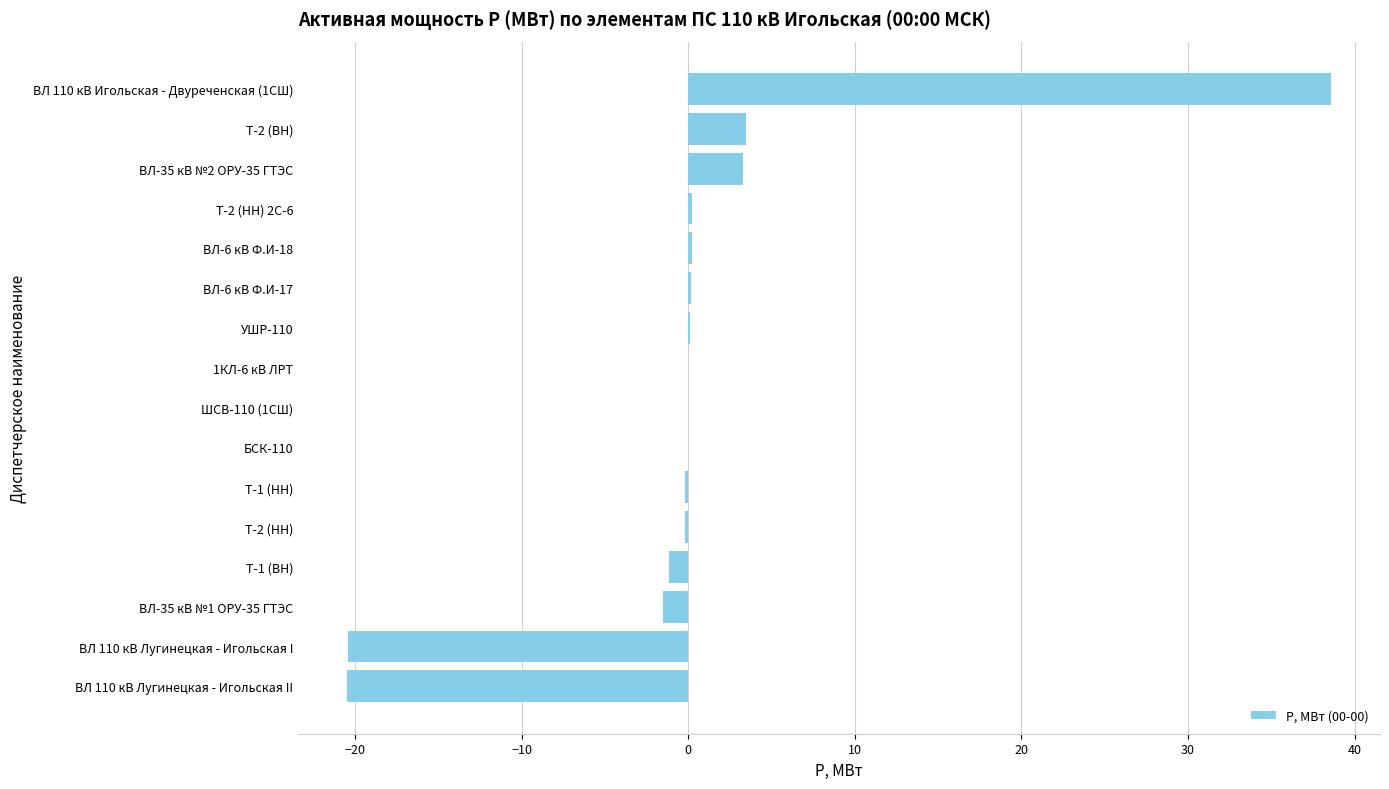

What is the greatest value displayed?

38.6